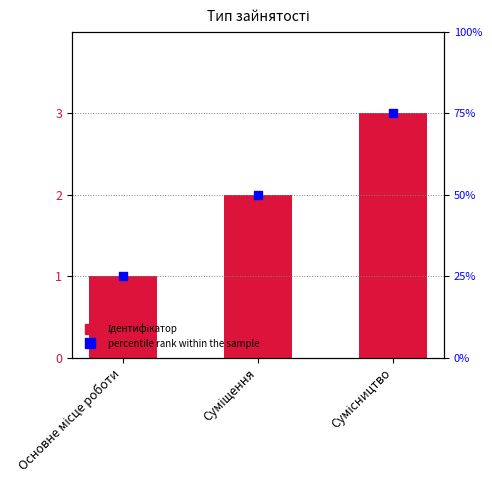

Which series contains the highest Y value?

percentile rank within the sample